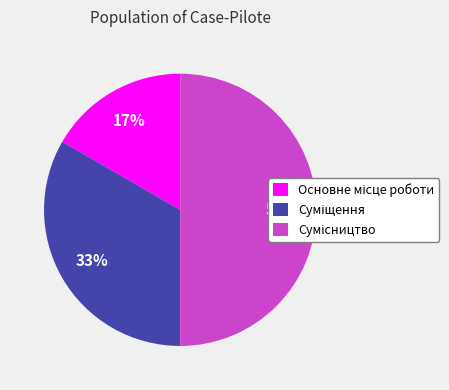

To the nearest percent, what is the average slice percentage?

33%